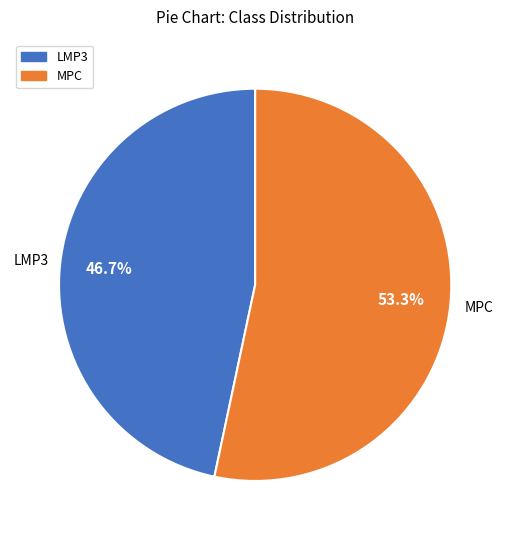

To the nearest percent, what portion does LMP3 represent?

47%